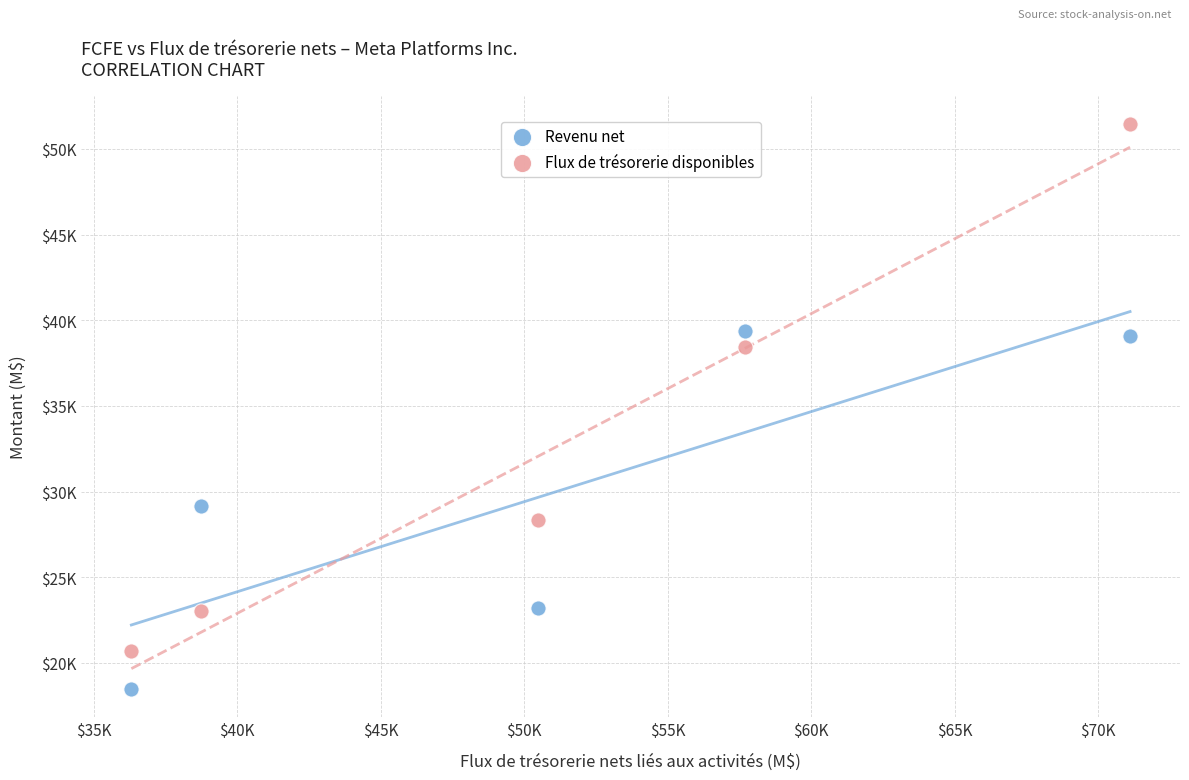

Which series has the widest spread of Y values?

Flux de trésorerie disponibles